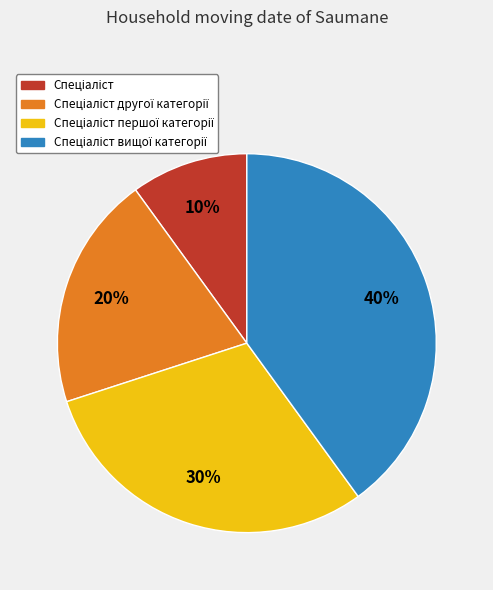

To the nearest percent, what is the difference between the largest and smallest slice percentages?

30%